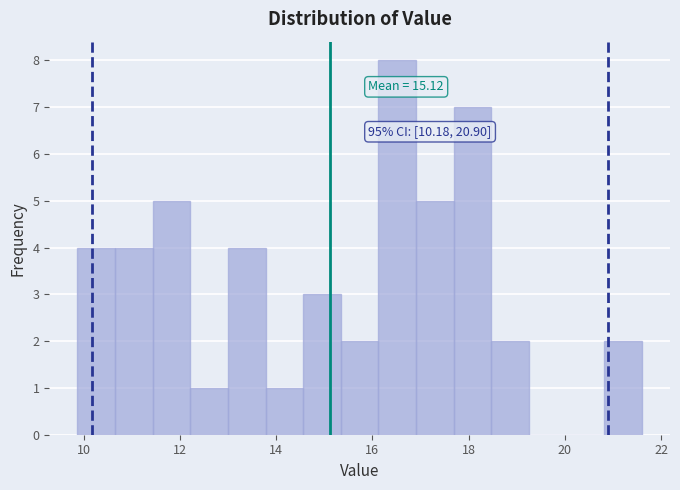

Around what value on the x-axis is the tallest bar? Give the approximate position of its centre, as read against the axis.

16.6